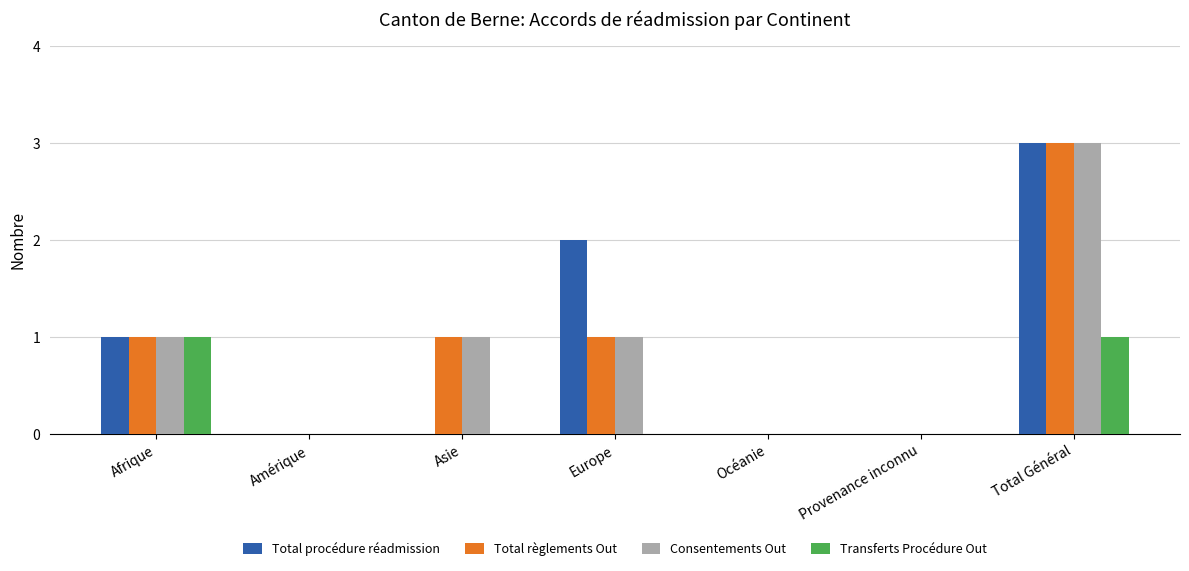

Does the chart contain stacked bars?

No